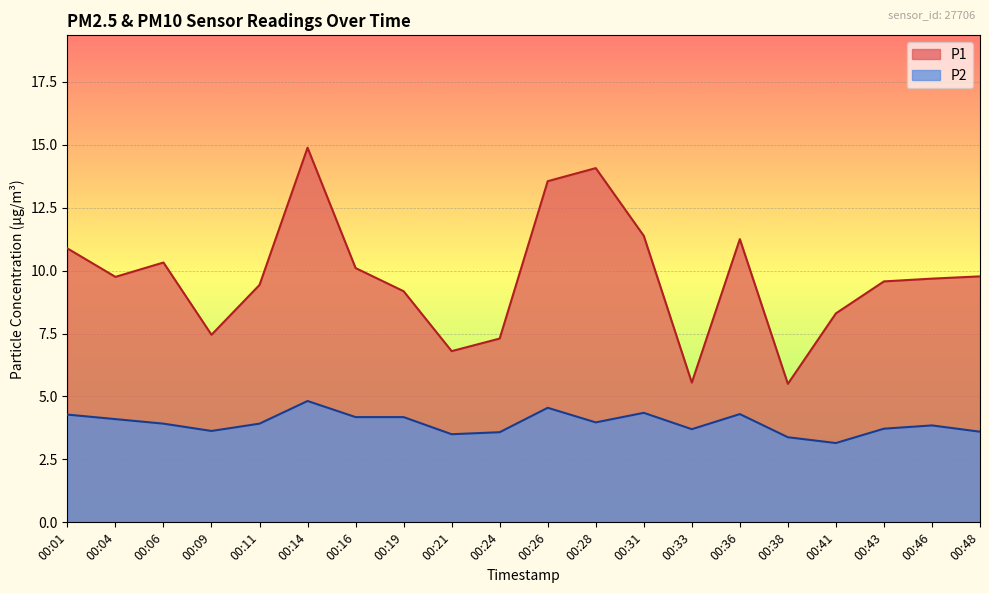

The value of P1 at 00:48 is 13.7. True or false?

False